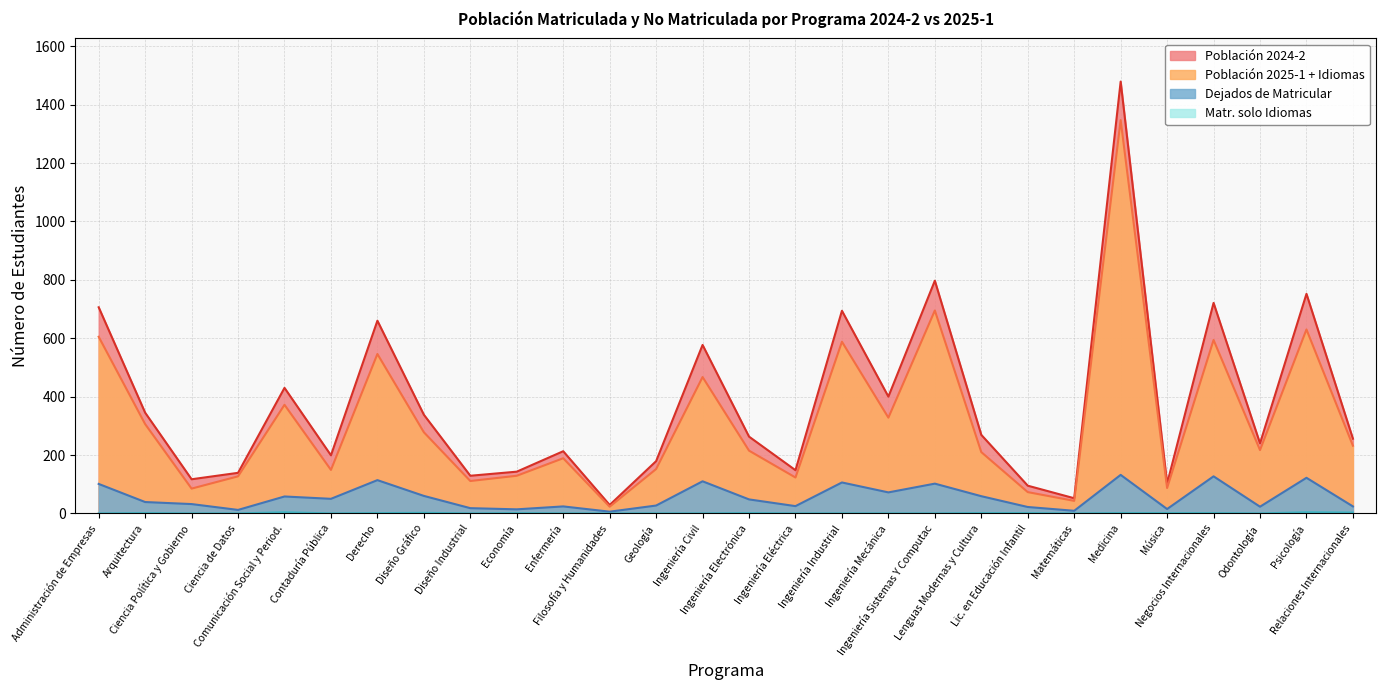

True or false: Dejados de Matricular has a value of 161 at Administración de Empresas.

False